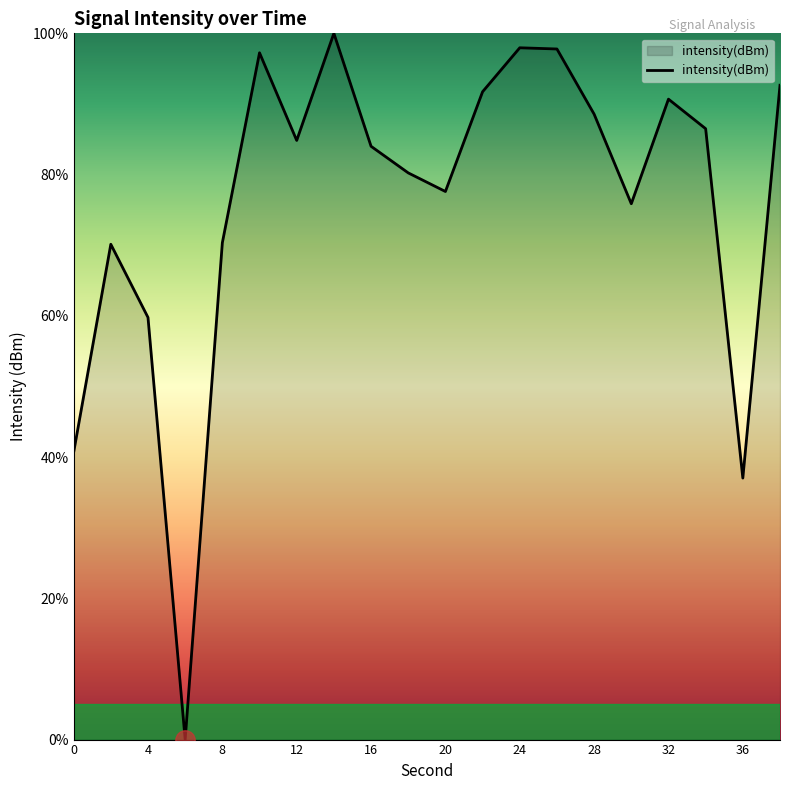

What is the difference between the maximum and minimum values?

100.0